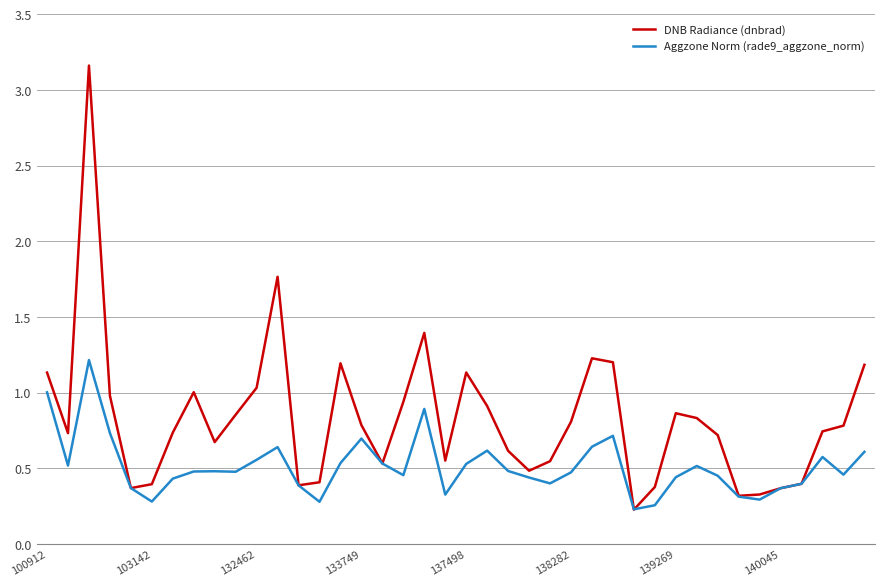

Which series has the widest spread of values?

DNB Radiance (dnbrad)